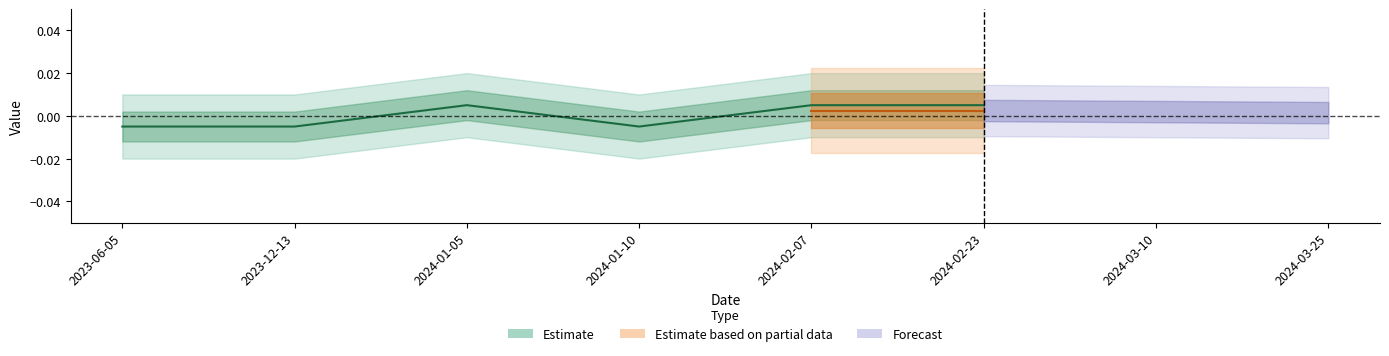

Where is the first local minimum?

2024-01-10